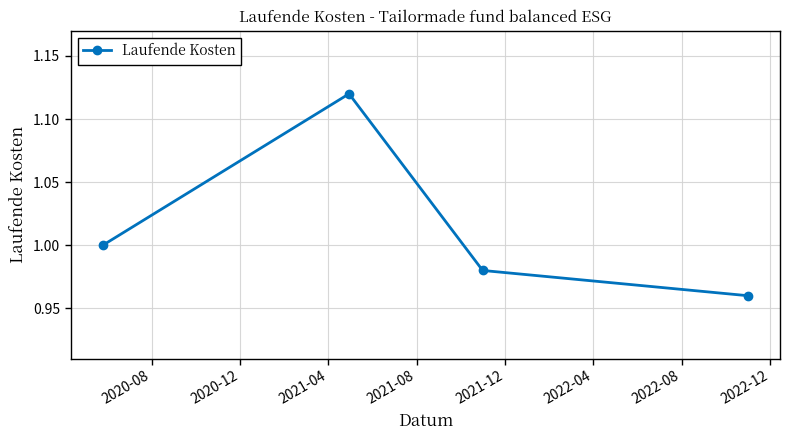

What is the sum of all values?

4.1